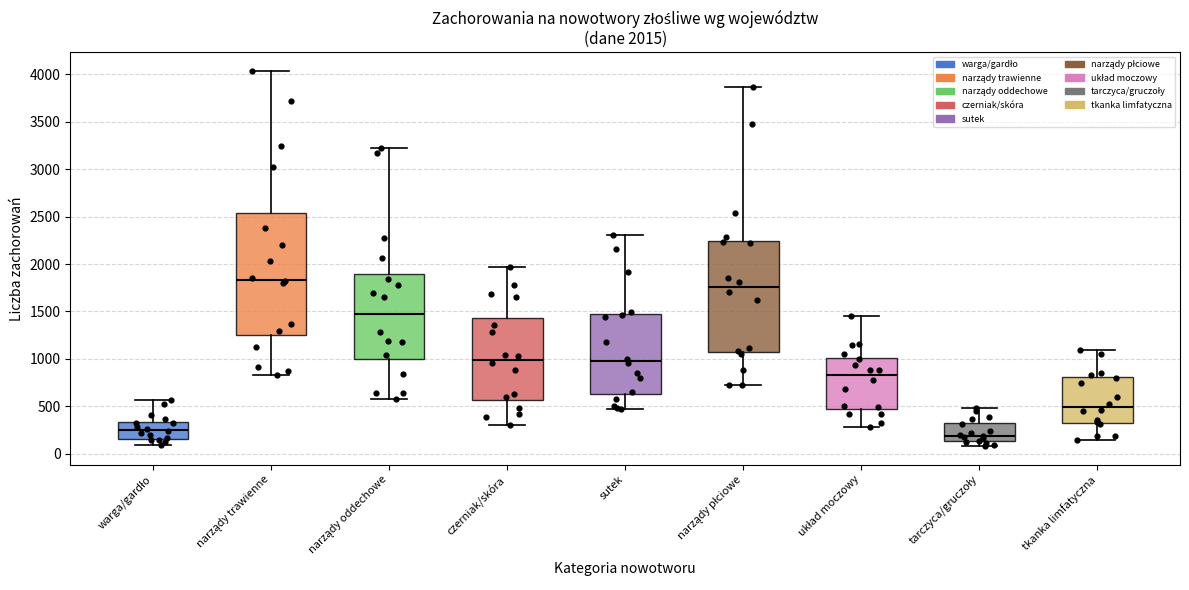

Which box's median line is the lowest?

tarczyca/gruczoły